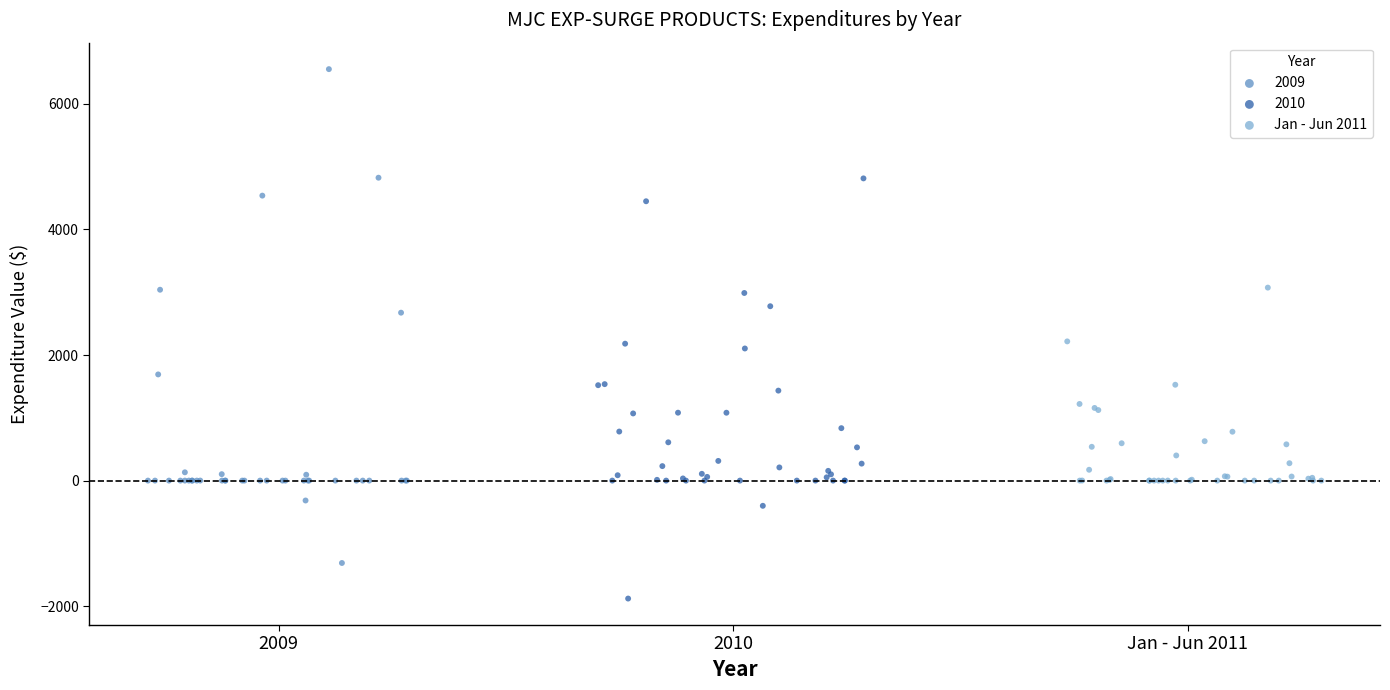

Which series contains the highest Y value?

2009